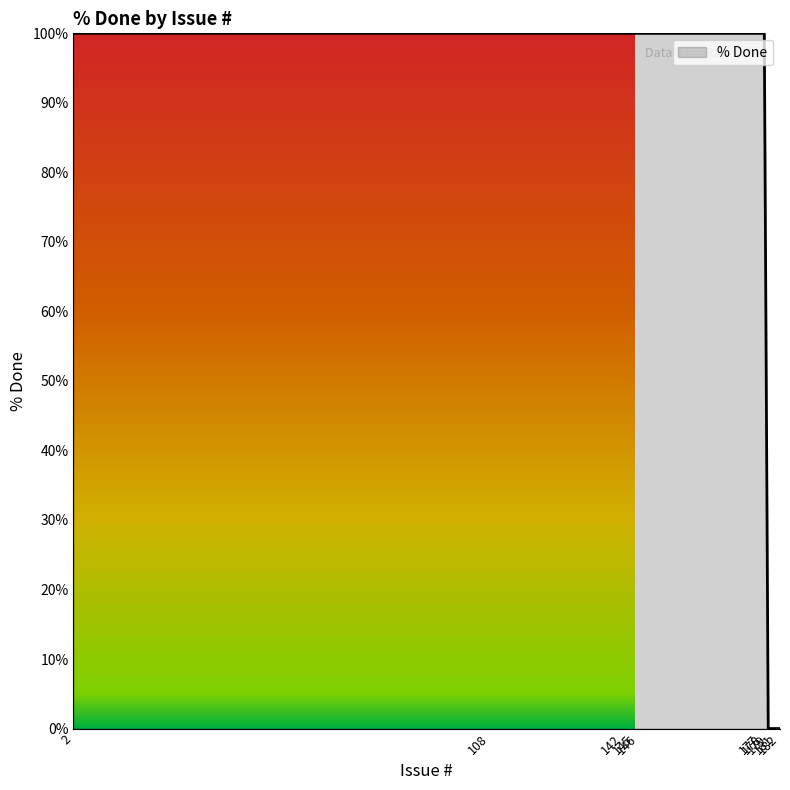

What is the difference between the maximum and minimum values?

100